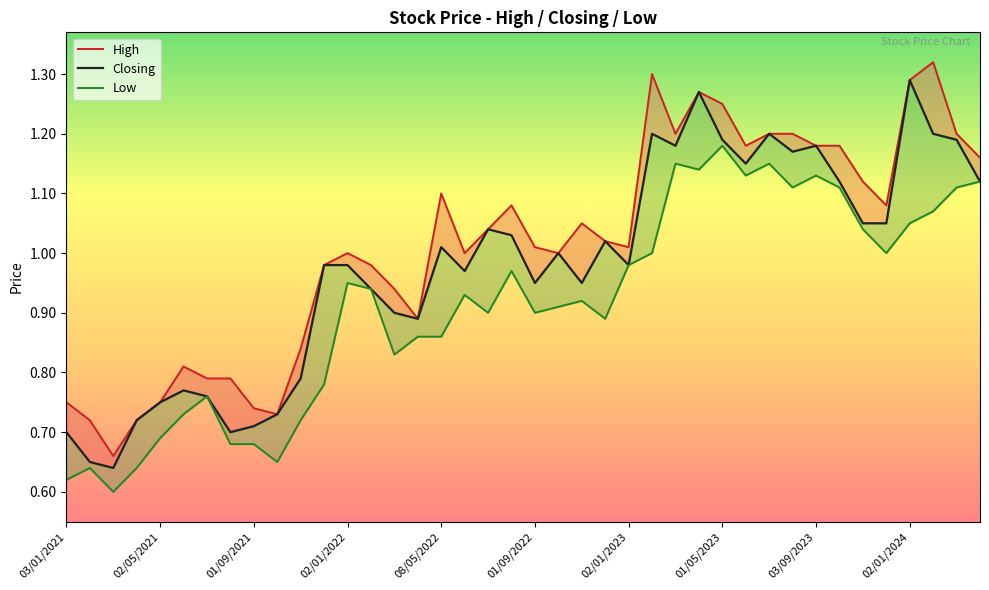

At which category is the sum across all series the highest?

27